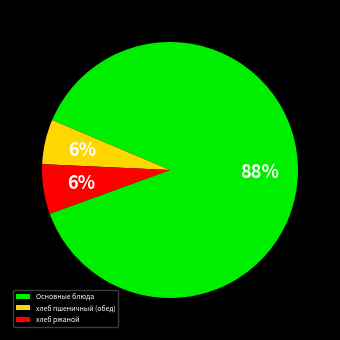

True or false: Основные блюда accounts for 82% of the total.

False